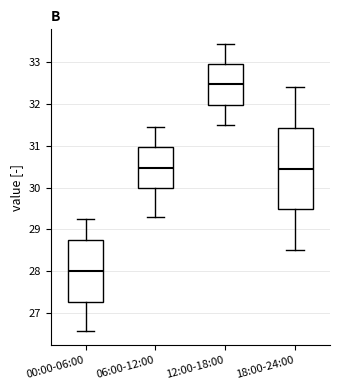

Reading left to right, read every box against the y-axis: the position of its median line, the range the box covers, and the ends of its whiskers. The values are not printed on the chart, so give them approximately, as read against the axis.

00:00-06:00: median 28.0, box 27.3 to 28.8, whiskers 26.6 to 29.3
06:00-12:00: median 30.5, box 30.0 to 31.0, whiskers 29.3 to 31.5
12:00-18:00: median 32.5, box 32.0 to 33.0, whiskers 31.5 to 33.5
18:00-24:00: median 30.5, box 29.5 to 31.4, whiskers 28.5 to 32.4